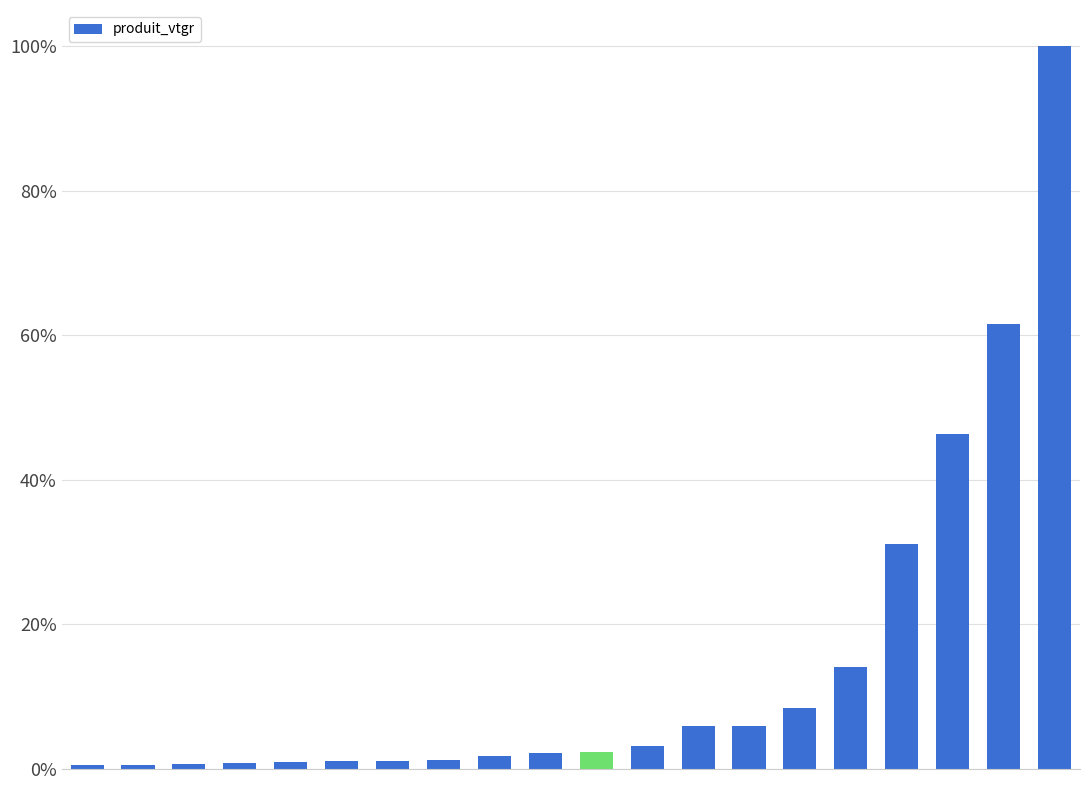

Are the bars horizontal?

No